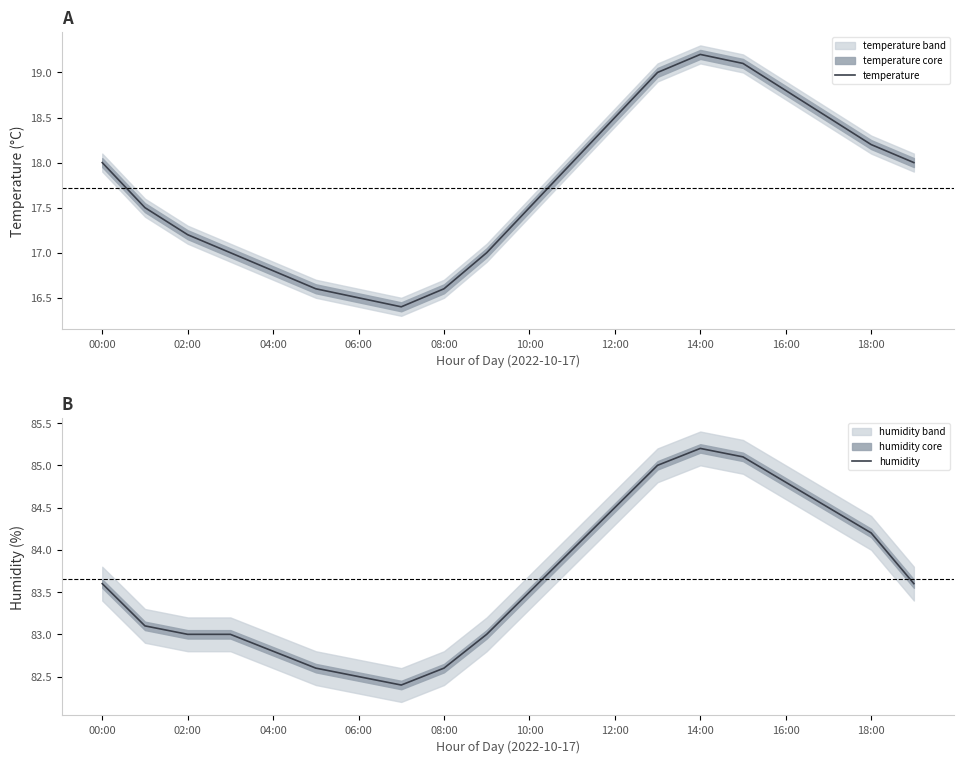

What is the maximum value for temperature?

19.2